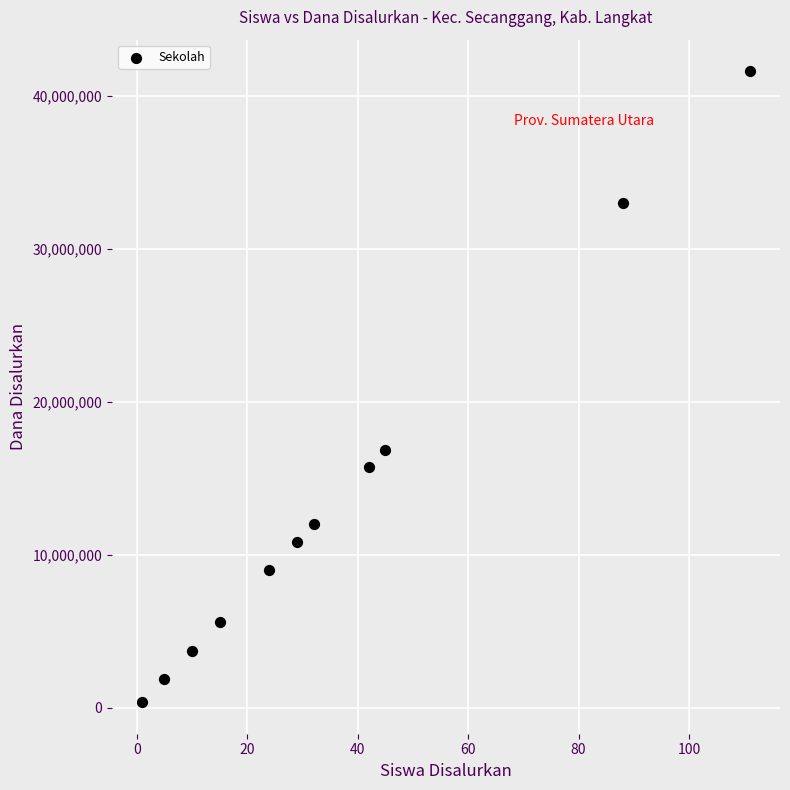

What Y value in the scatter plot is closest to 21000000?

16875000